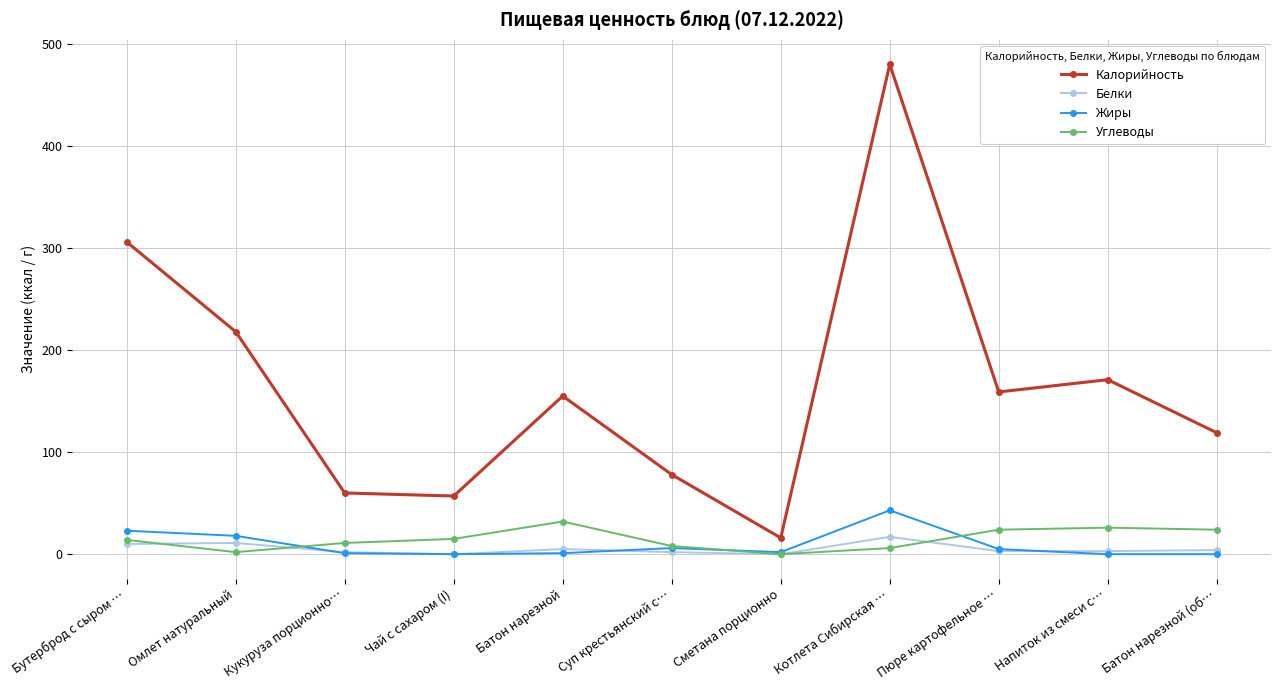

What is the difference between the Белки values at Батон нарезной (об… and Батон нарезной?

1